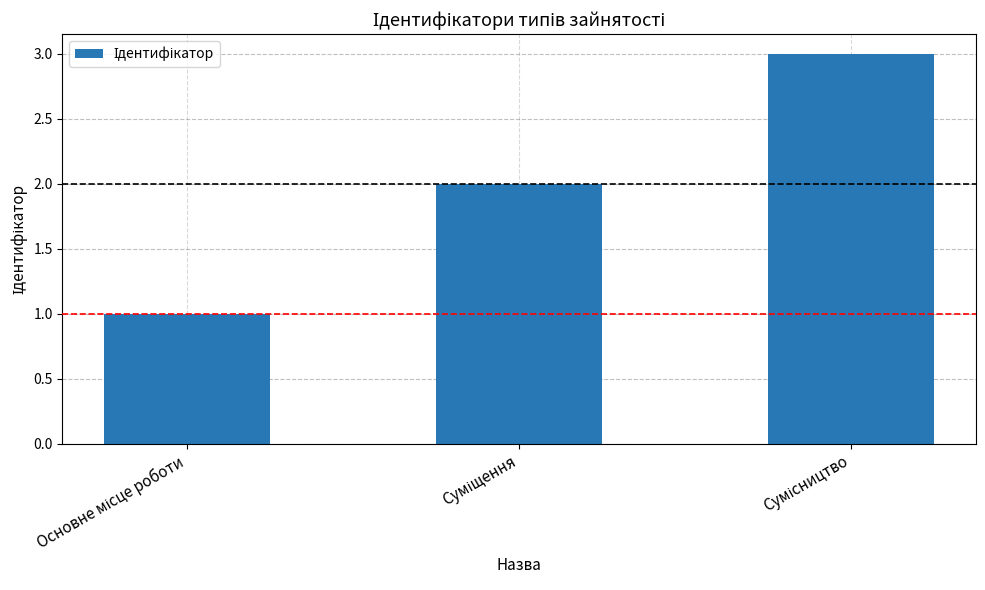

What is the sum of all values?

6